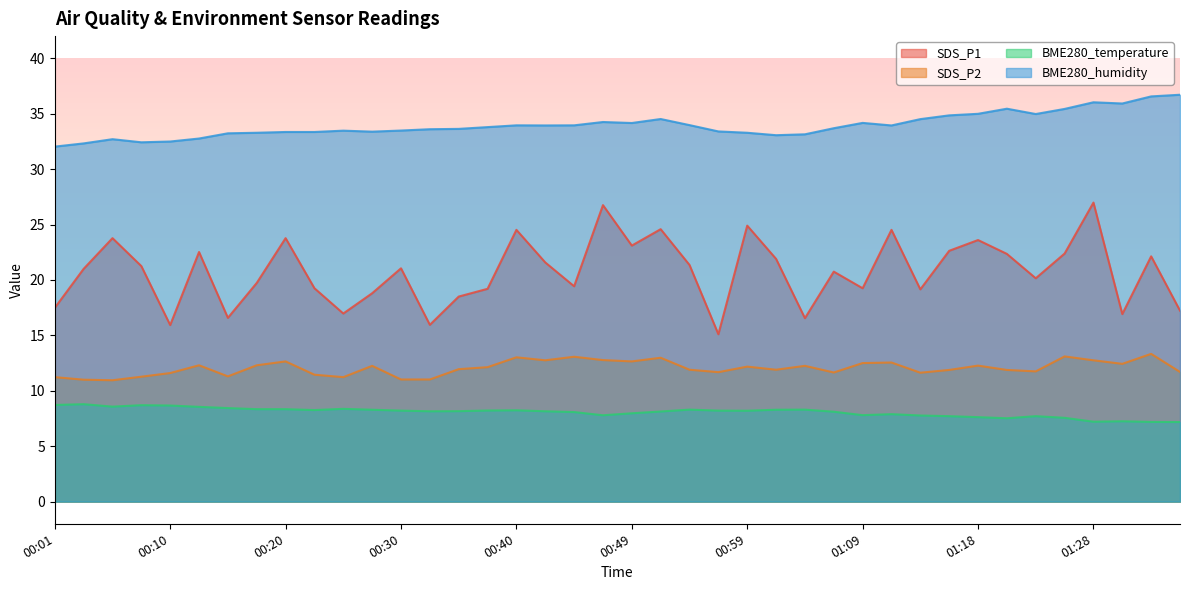

What is the average value of the BME280_temperature series?

8.1